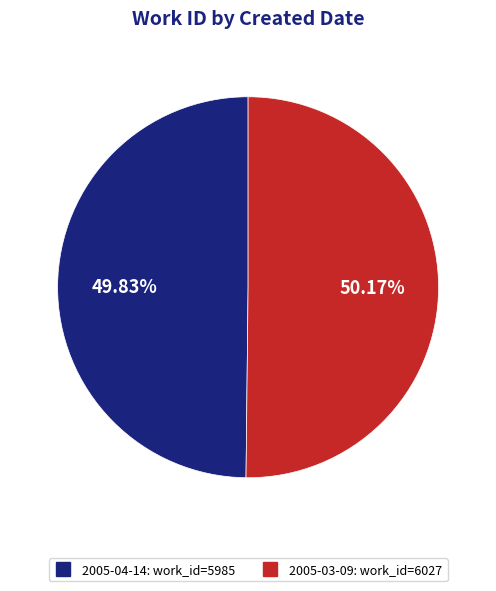

Approximately how many times larger is the value at 2005-04-14 compared to 2005-03-09?

1.0